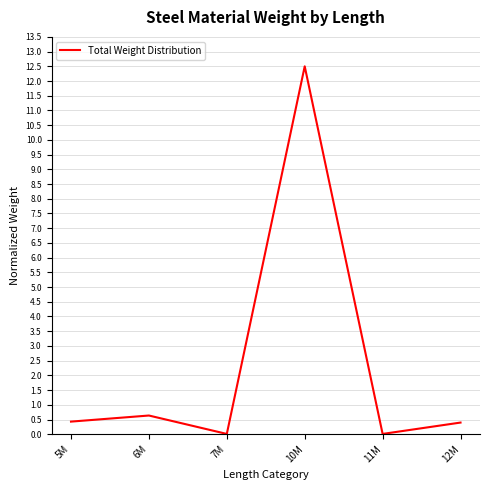

How many lines are shown in the chart?

1